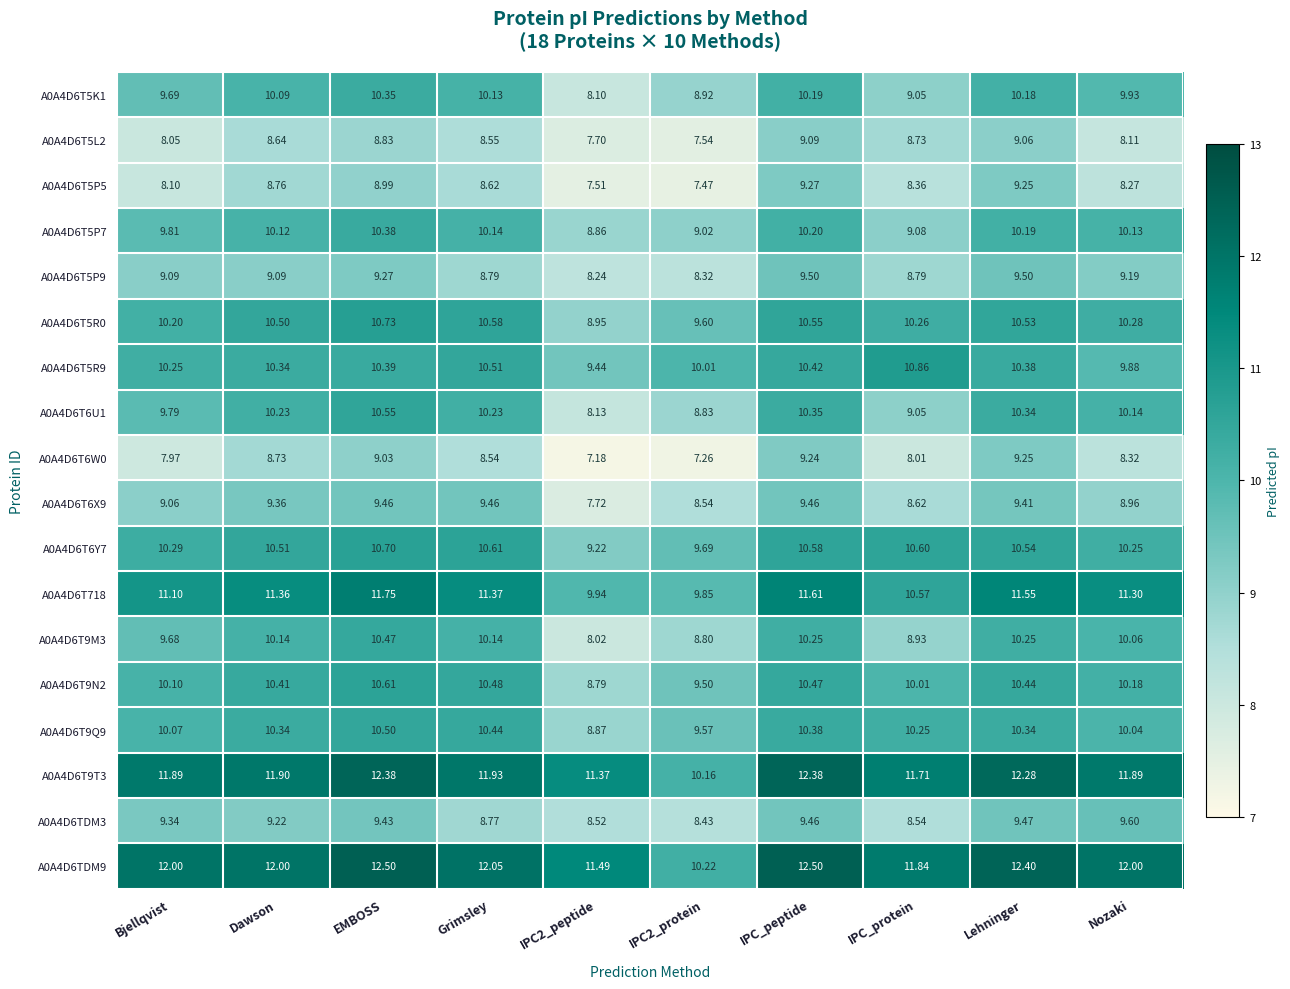

Is the value of A0A4D6T9T3 at Grimsley greater than the value of A0A4D6T6U1 at IPC_protein?

Yes